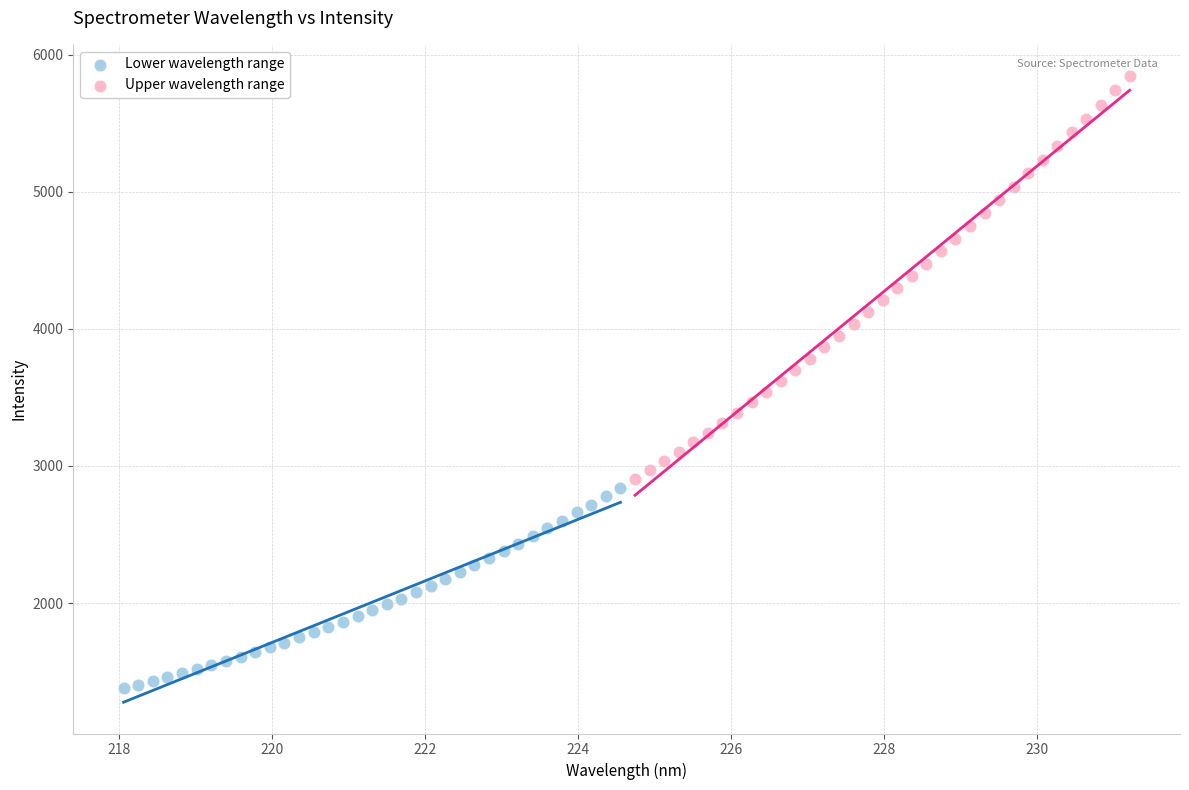

What are all the series names shown in the legend?

Lower wavelength range, Upper wavelength range